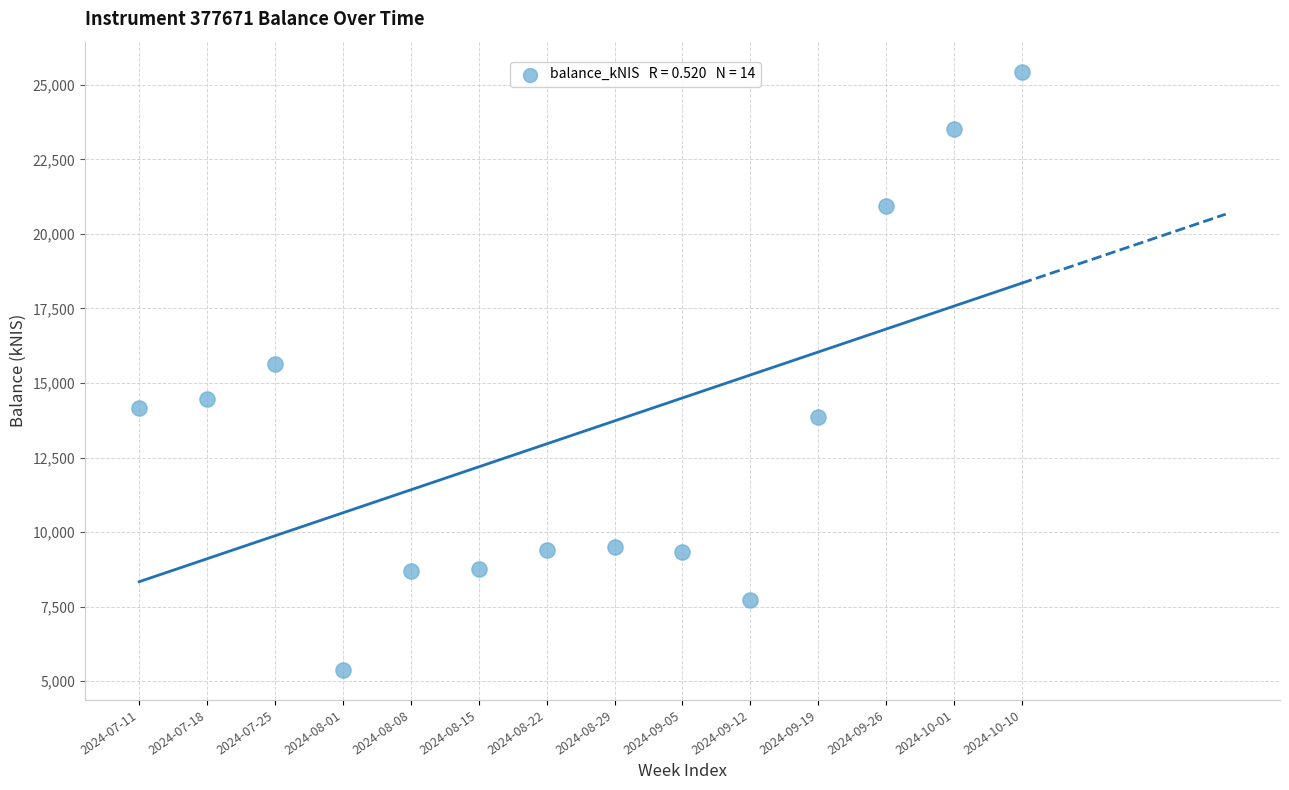

What is the range of Y values (max minus min)?

20068.8